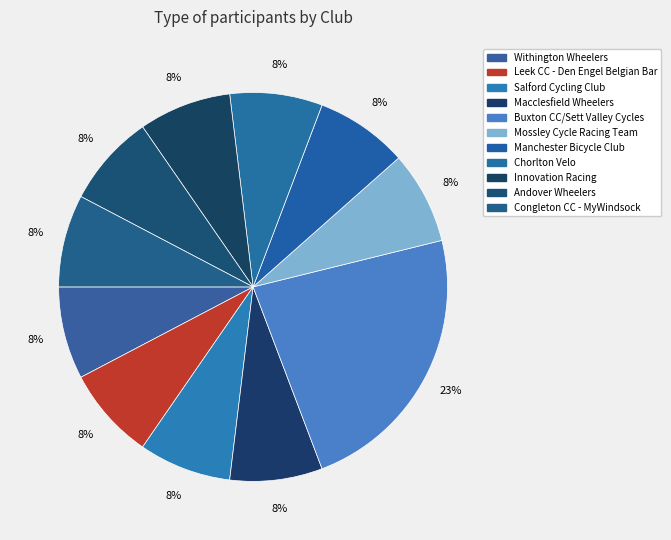

What portion of the pie excludes Mossley Cycle Racing Team?

92.3%